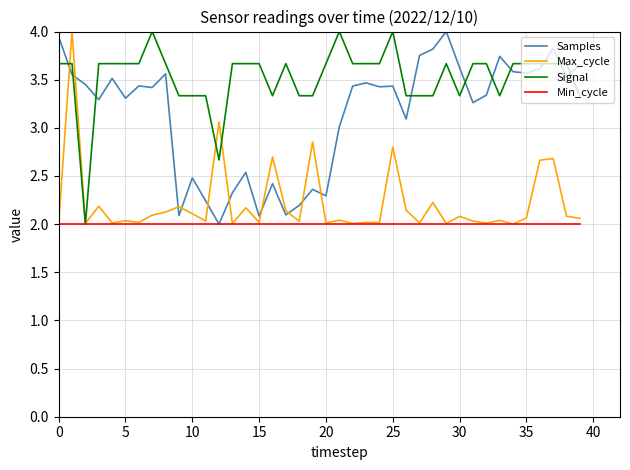

Which series has the largest total across all categories?

Signal